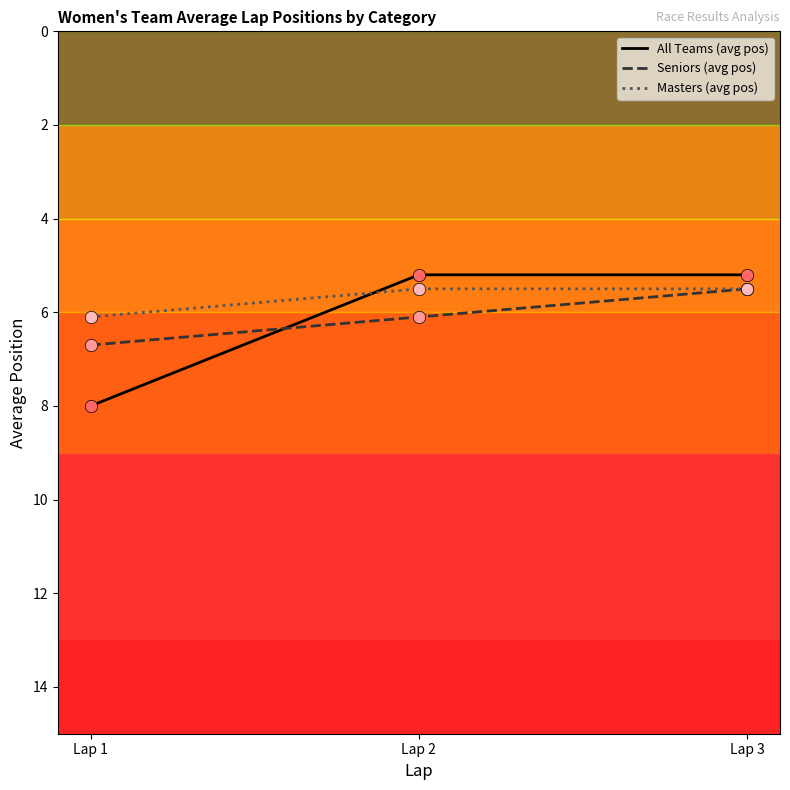

Which series has the largest Y range (max minus min)?

All Teams (avg pos)